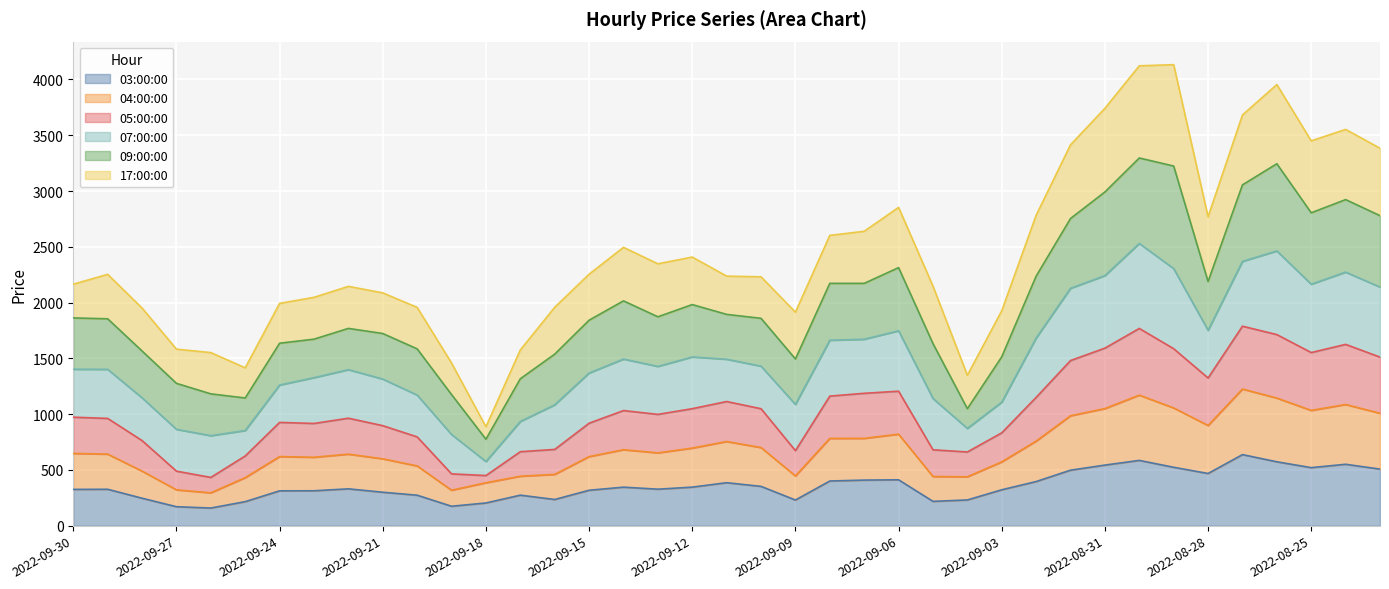

What position from the left is 2022-08-31?

31